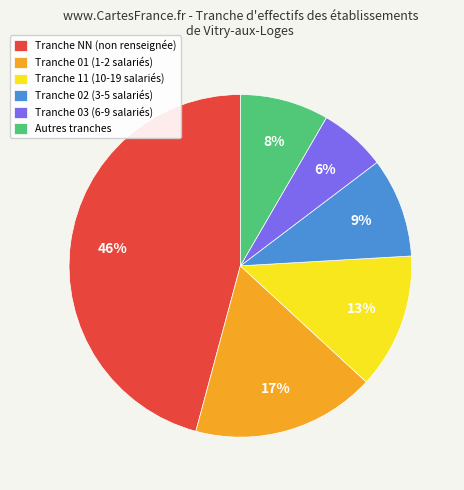

To the nearest percent, what is the combined percentage of Tranche 11 (10-19 salariés) and Tranche 01 (1-2 salariés)?

30%